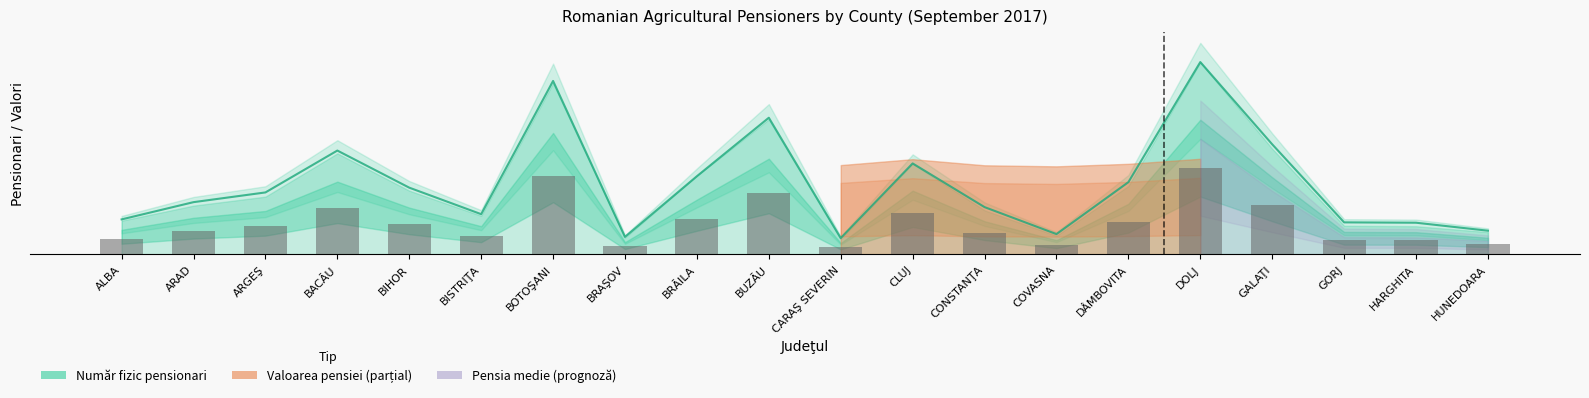

Which series has the largest total across all categories?

Număr fizic pensionari